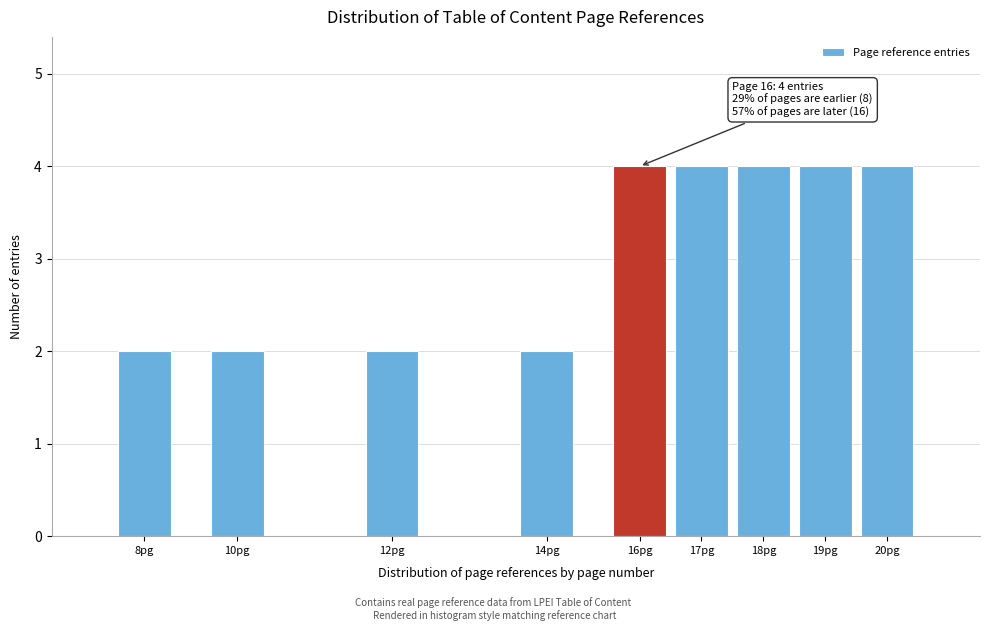

Reading left to right, what are all the values shown in this chart?

8pg=2	10pg=2	12pg=2	14pg=2	16pg=4	17pg=4	18pg=4	19pg=4	20pg=4